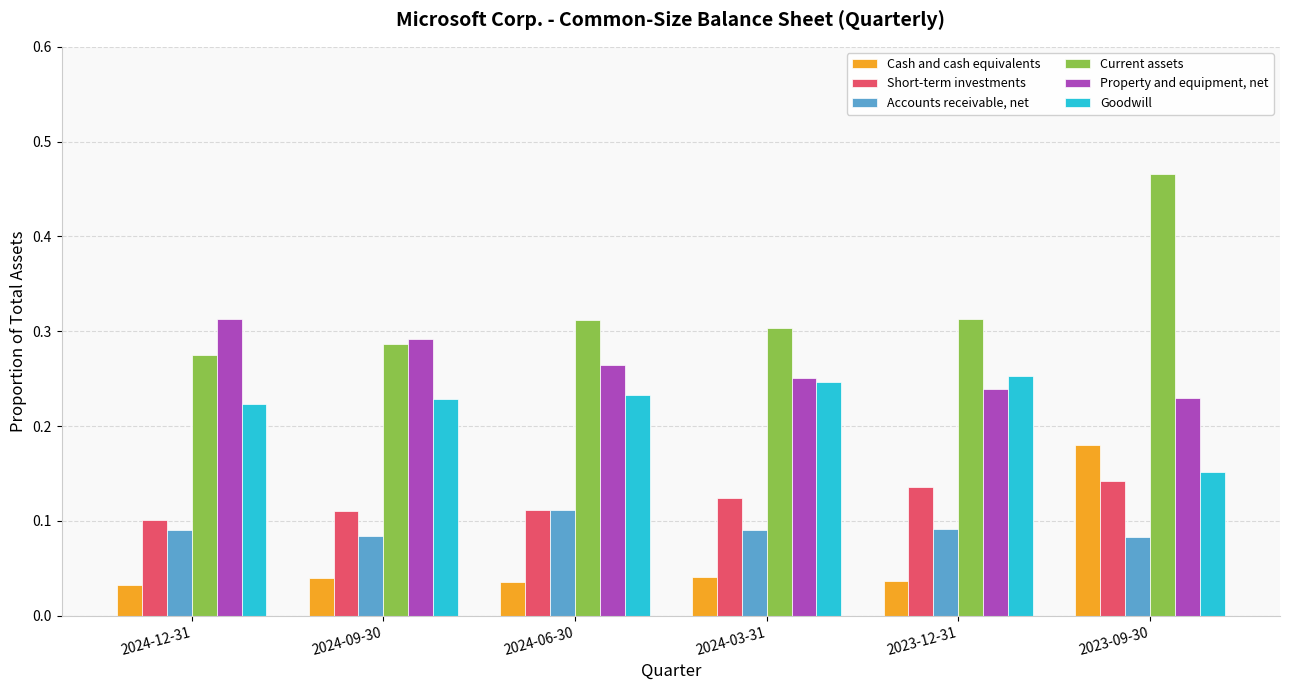

Which series has the widest spread of values?

Current assets